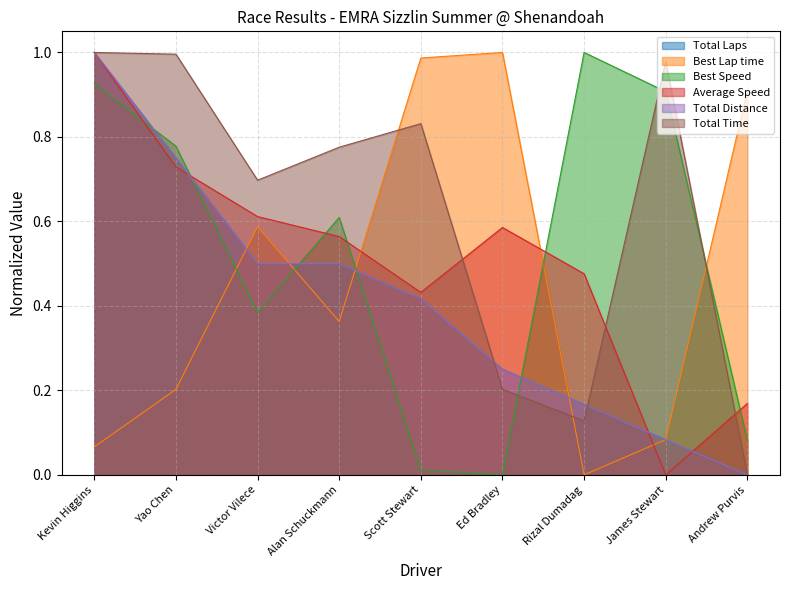

List the labels in order of Average Speed value, largest first.

Kevin Higgins, Yao Chen, Victor Vilece, Ed Bradley, Alan Schuckmann, Rizal Dumadag, Scott Stewart, Andrew Purvis, James Stewart